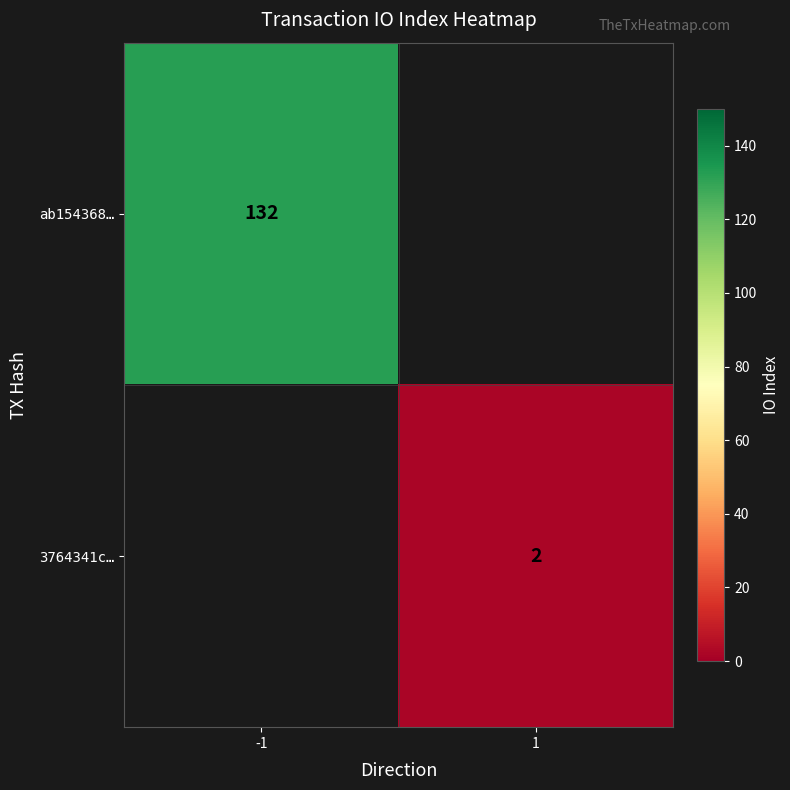

The value of 3764341c… at 1 is 2. True or false?

True